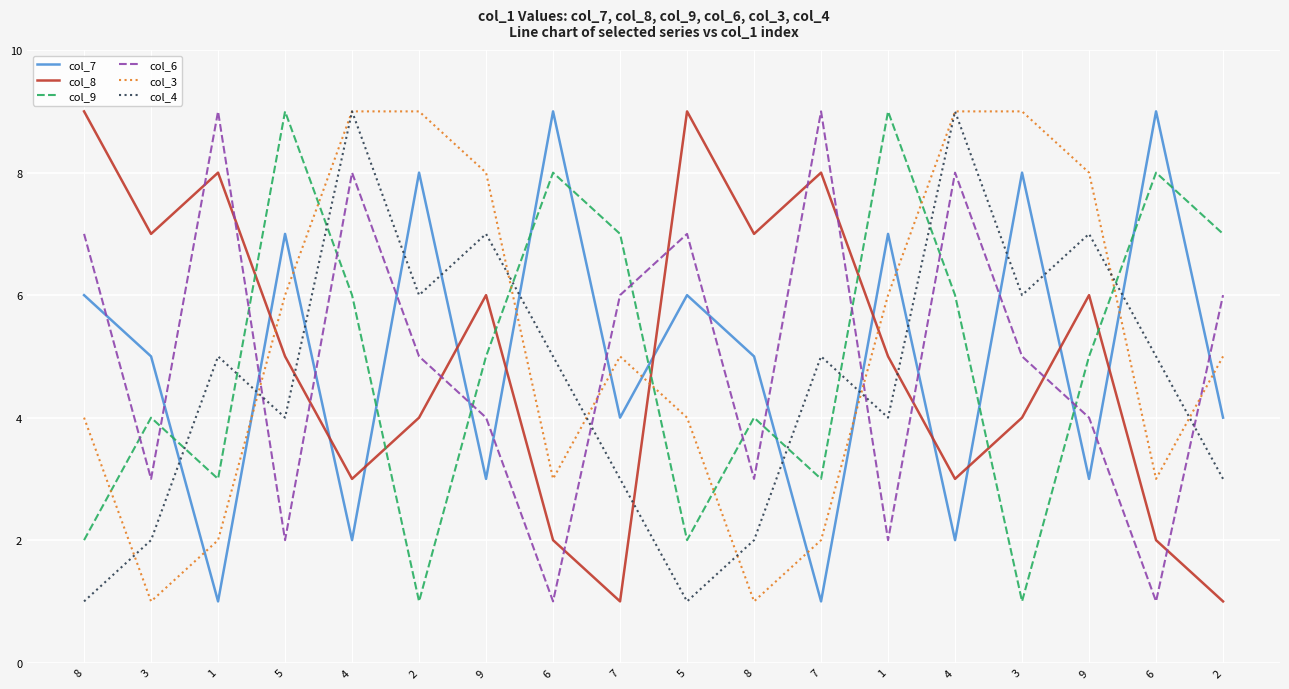

What is the lowest value of the col_8 series?

1